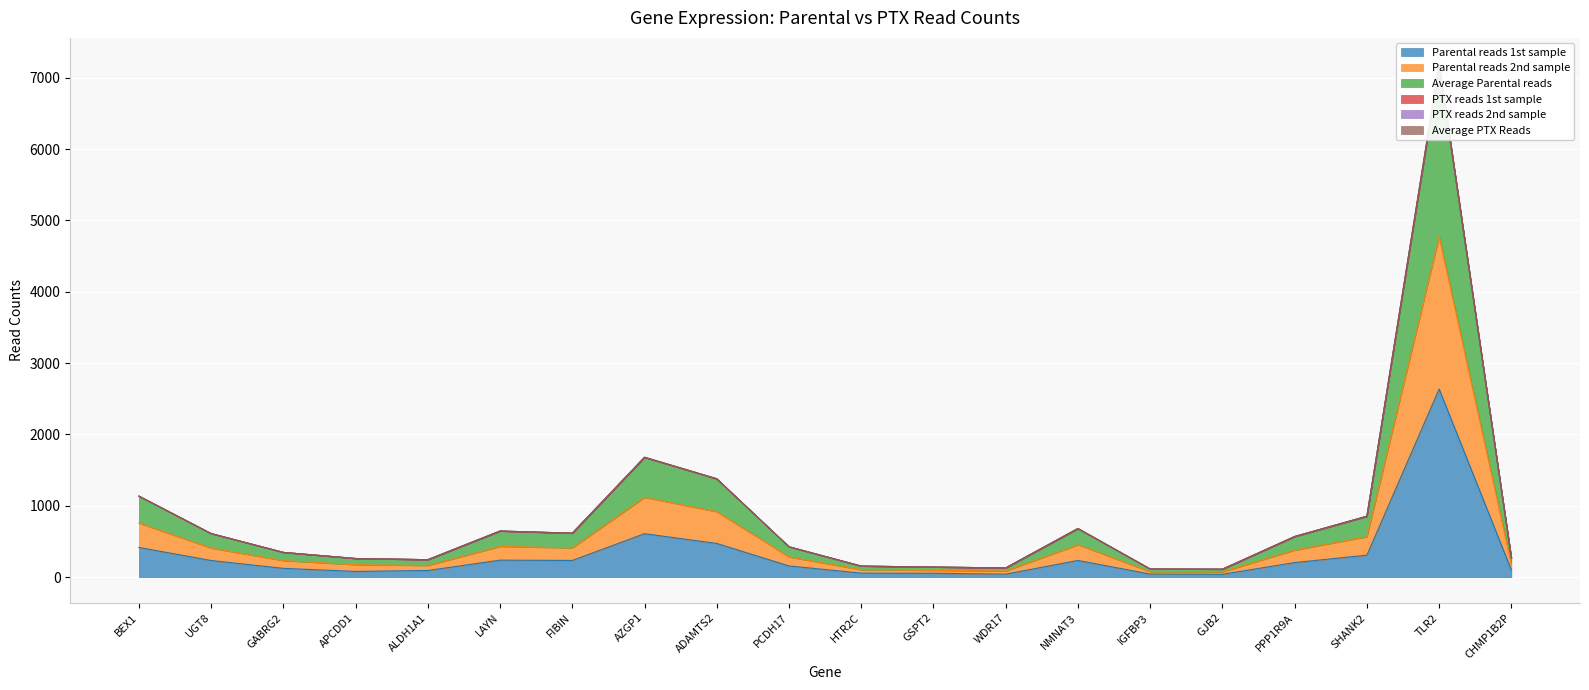

What is the sum of all Average PTX Reads values?

17574.0